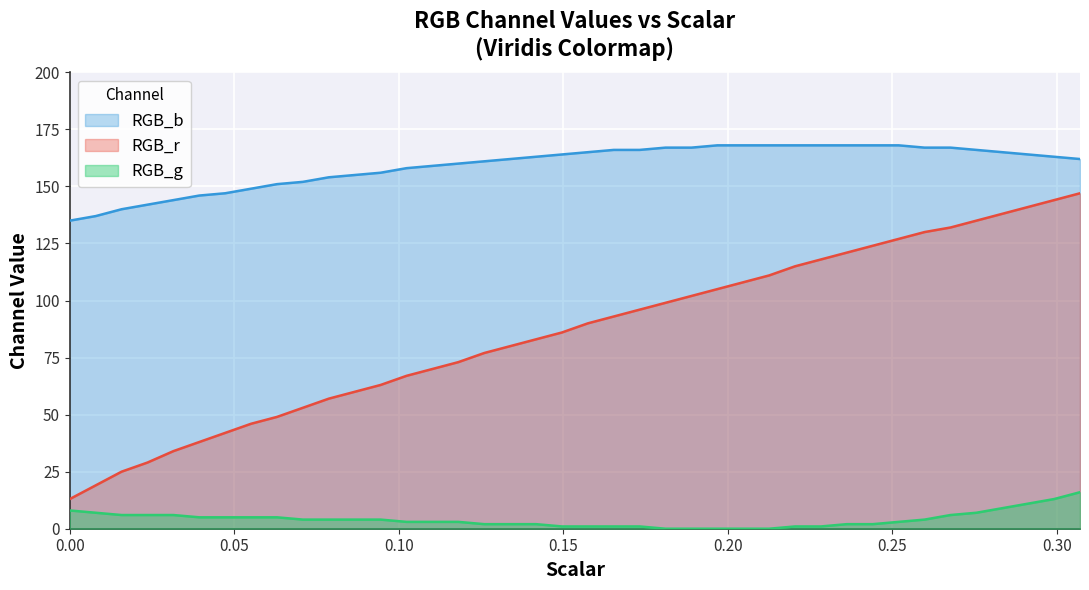

Rank the series by their average value, from highest to lowest.

RGB_b, RGB_r, RGB_g